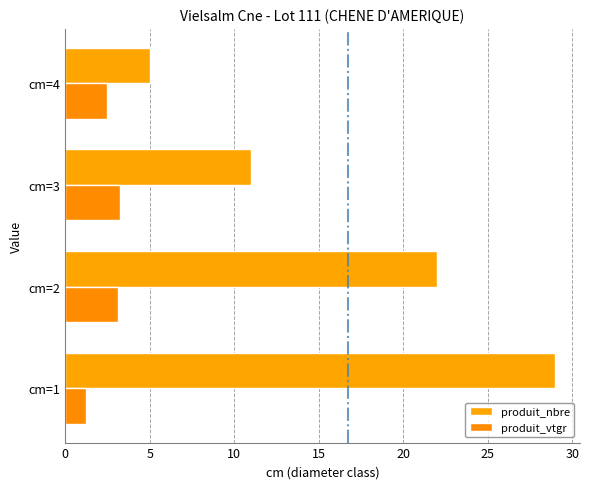

What is the highest value of the produit_vtgr series?

3.2